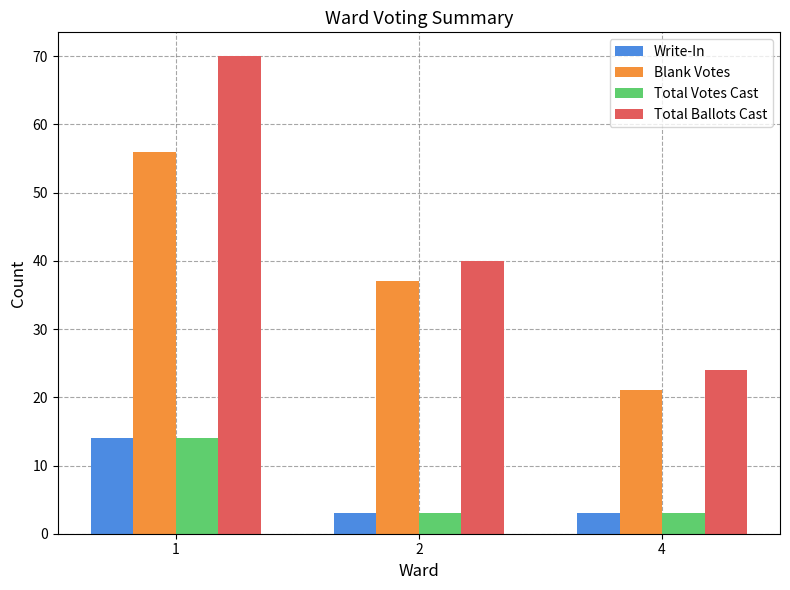

What is the smallest value displayed?

3